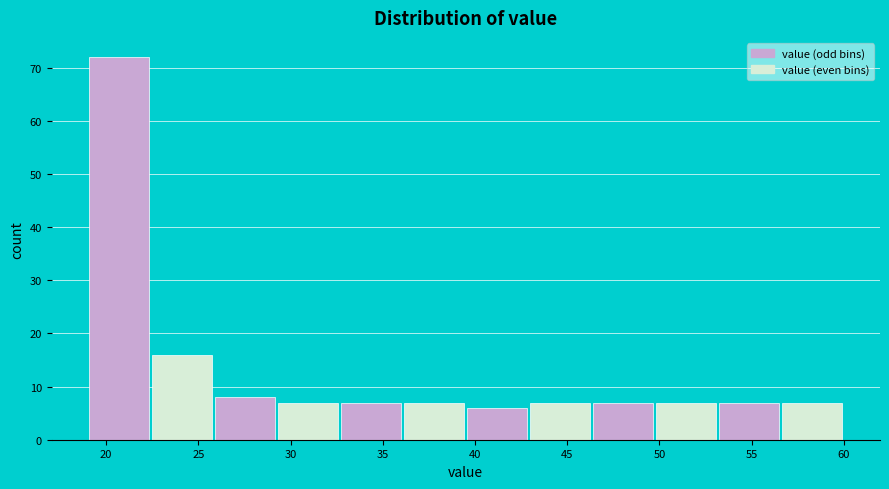

Reading left to right, transcribe this chart: for each bar, give the range it covers on the x-axis and its height. Neither the bar edges nor the heights are printed on the chart, so give them approximately, as read against the axes.

19.0 to 22.5: 72
22.5 to 26.0: 16
26.0 to 29.5: 8
29.5 to 32.5: 7
32.5 to 36.0: 7
36.0 to 39.5: 7
39.5 to 43.0: 6
43.0 to 46.5: 7
46.5 to 50.0: 7
50.0 to 53.0: 7
53.0 to 56.5: 7
56.5 to 60.0: 7